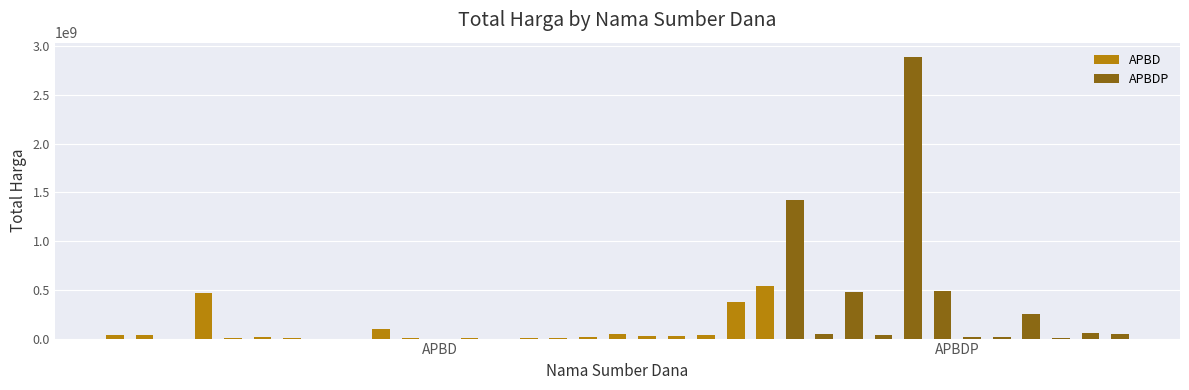

Count the number of values greater than 27412000.

17